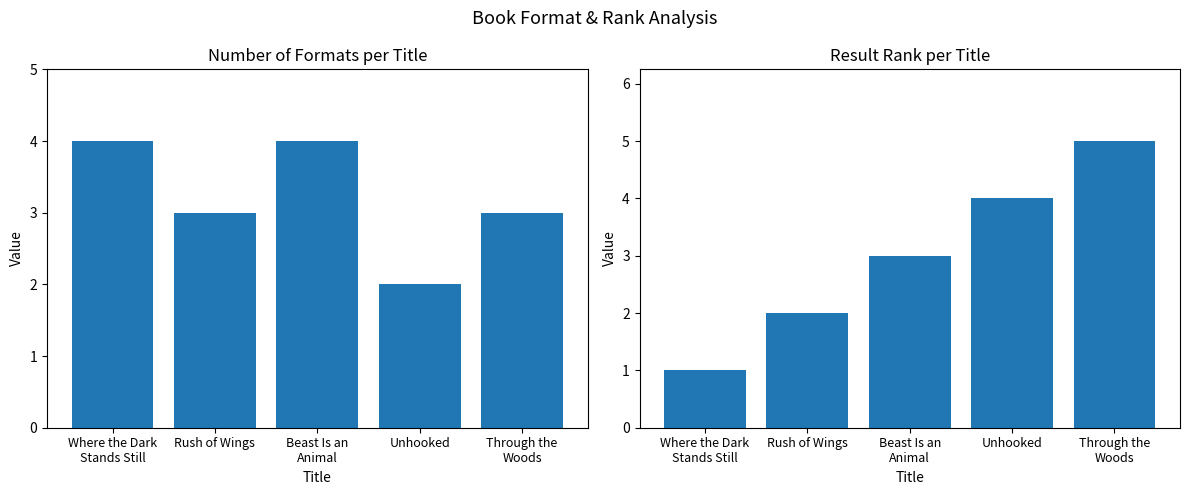

What is the smallest value displayed?

1